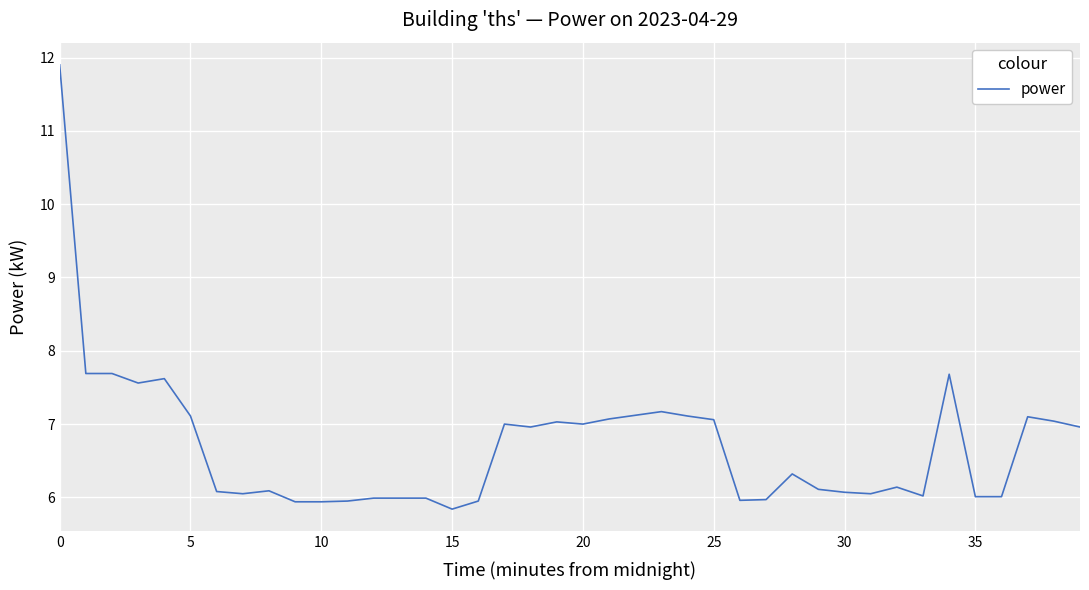

What is the minimum value shown in the chart?

5.8